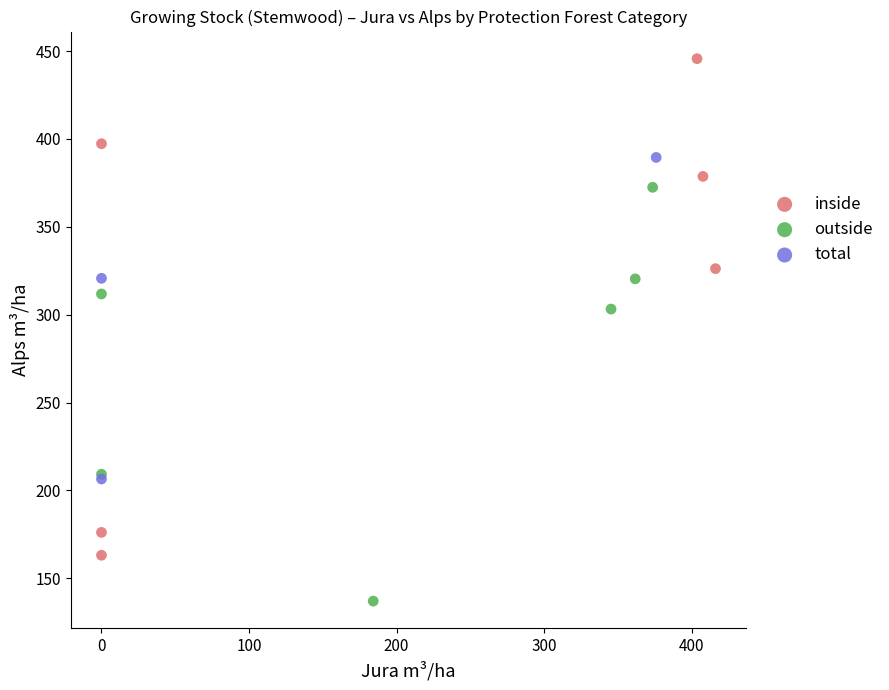

What are all the series names shown in the legend?

inside, outside, total